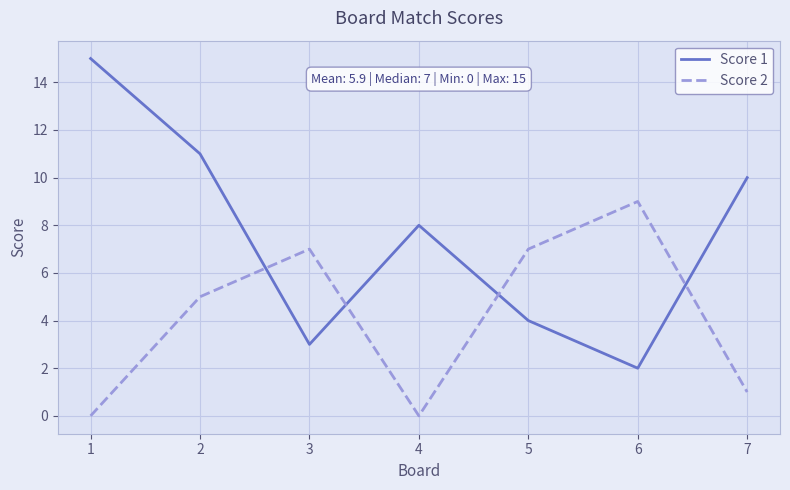

Which series has the largest range (max minus min)?

Score 1